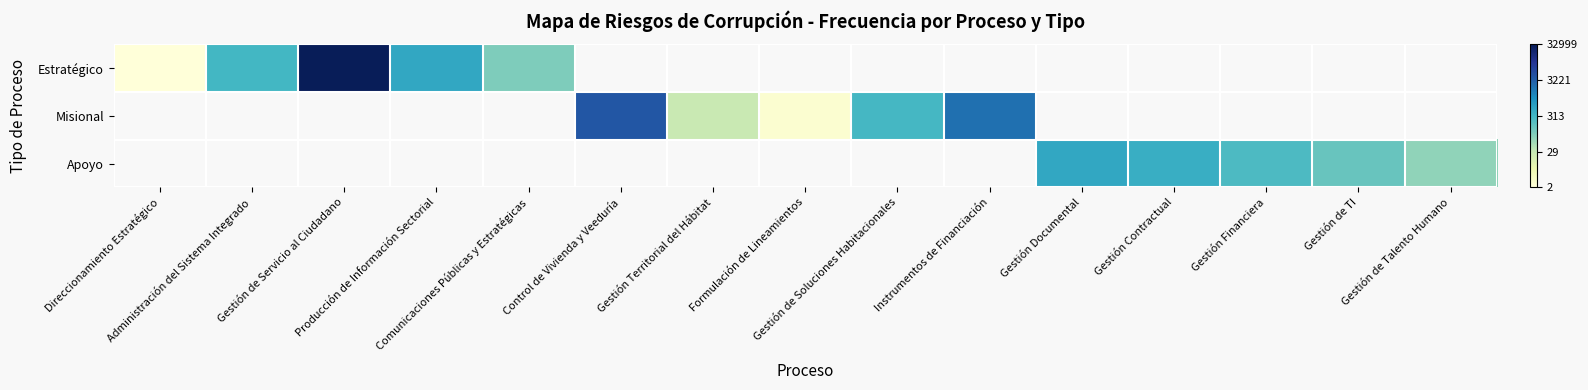

At how many categories does at least one series exceed 7?

3